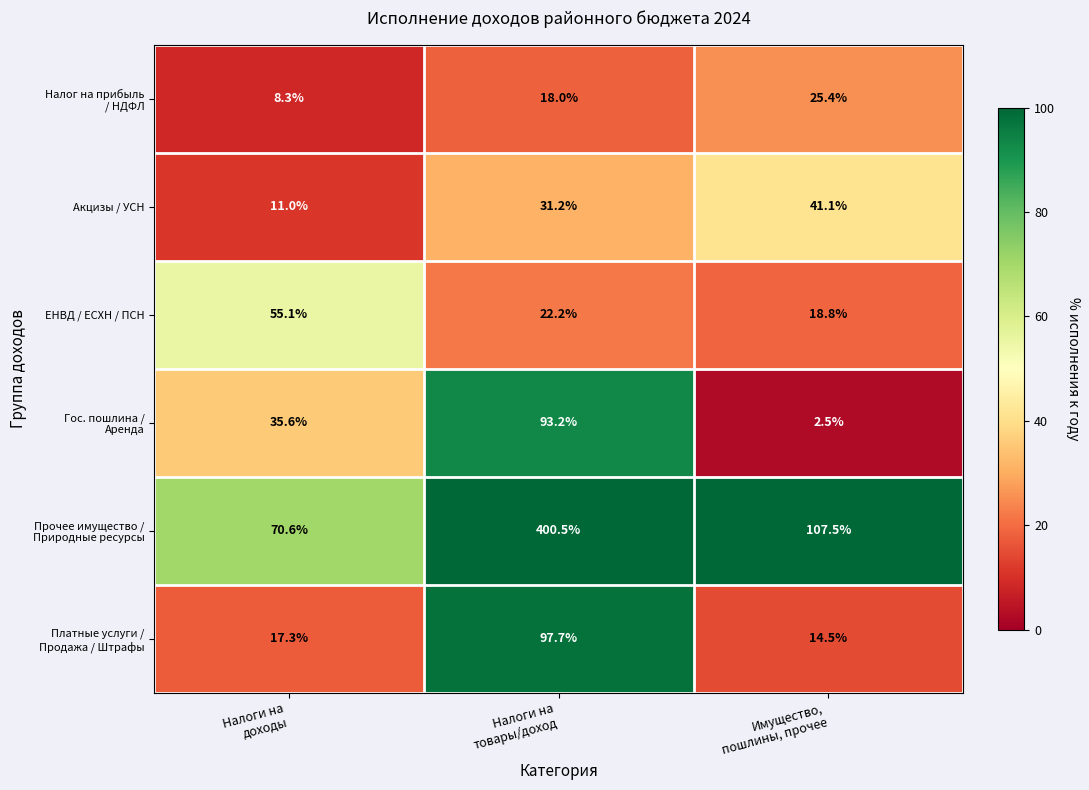

What is the average value of the ЕНВД / ЕСХН / ПСН series?

32.0